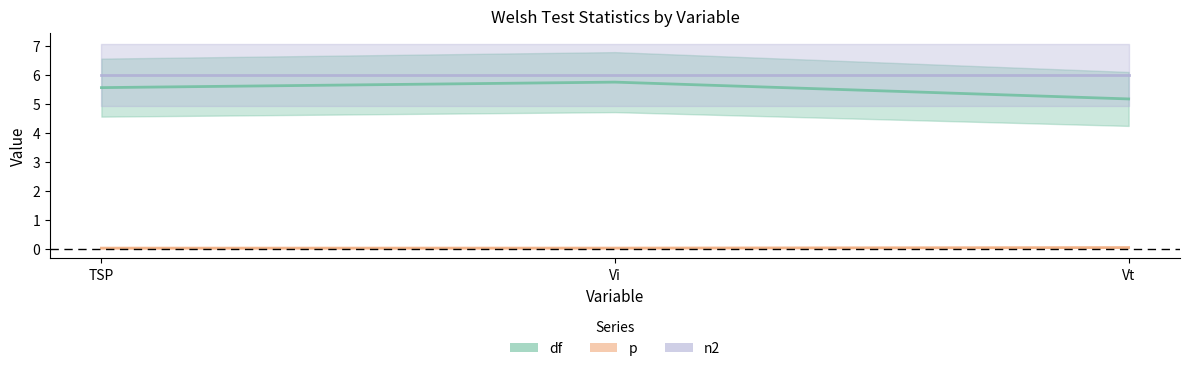

Count the number of categories in the chart.

3